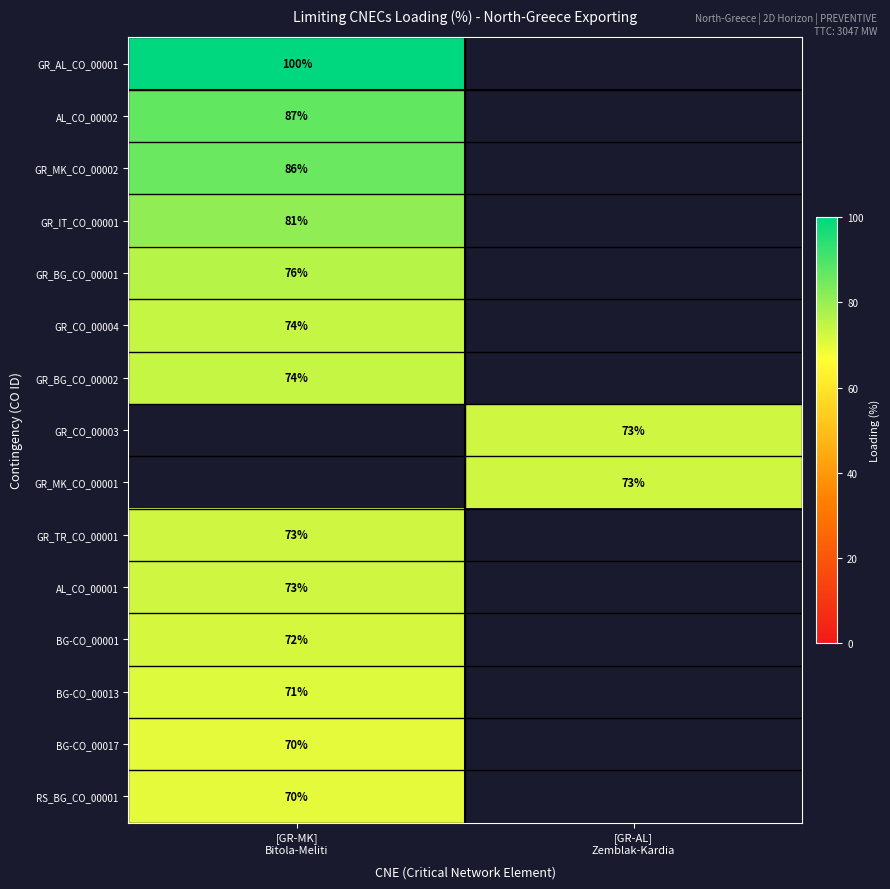

At how many categories does at least one series exceed 80?

1